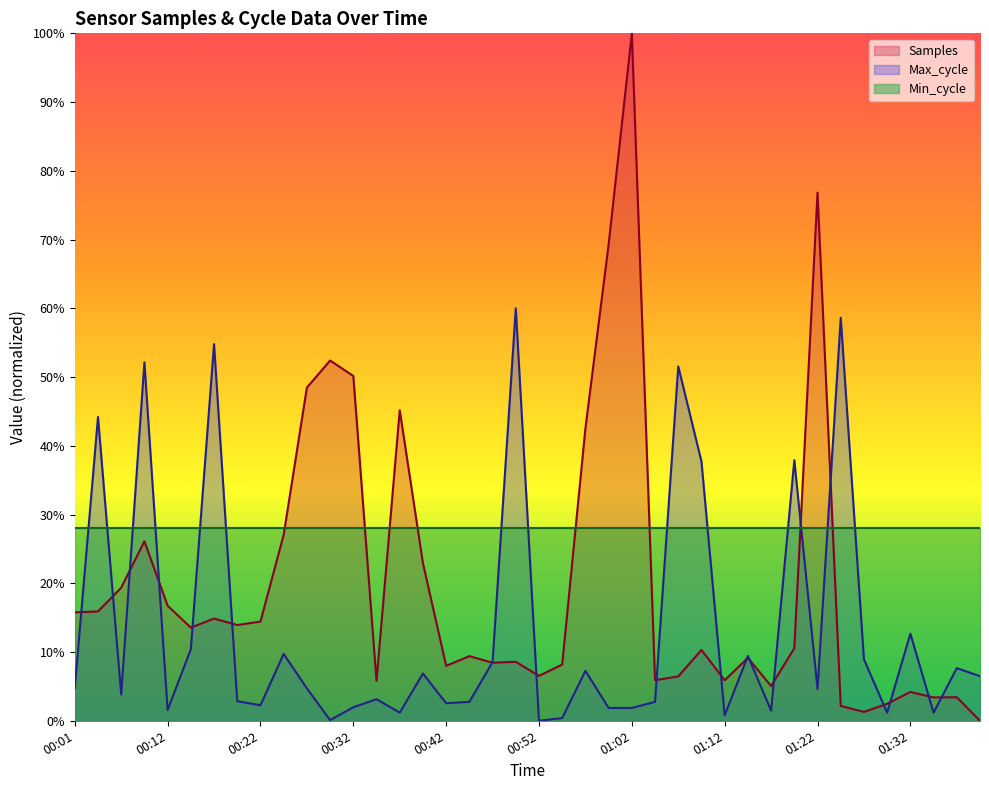

Between which two adjacent categories do Max_cycle and Samples first intersect?

00:01 and 00:04